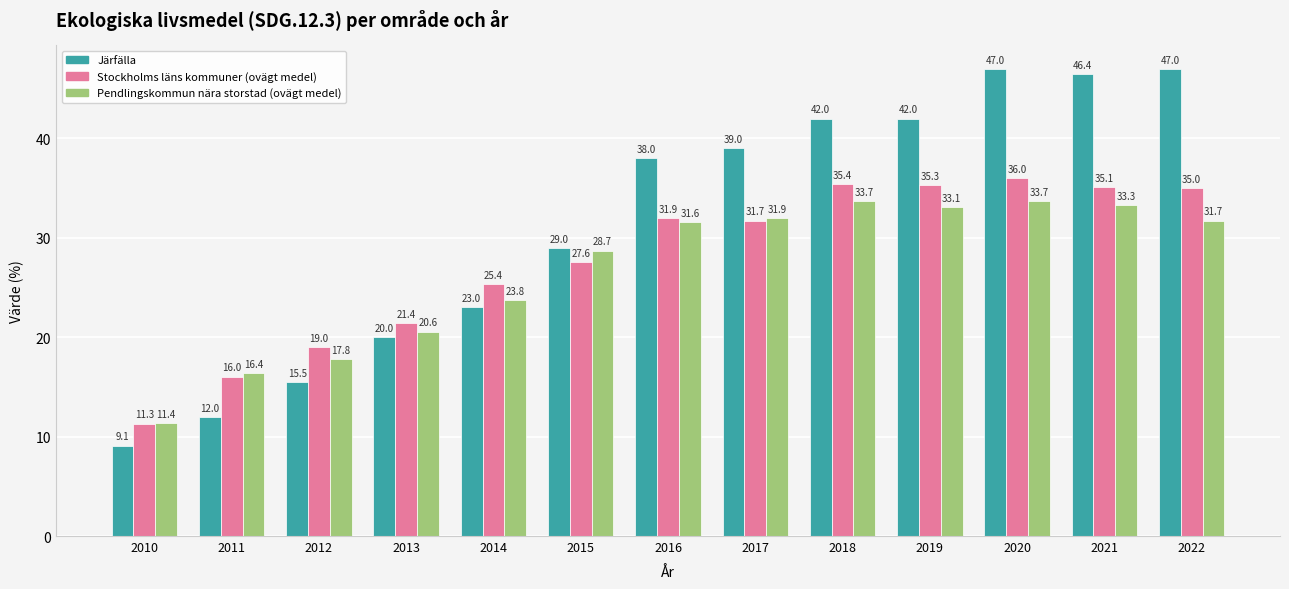

Is the value of Pendlingskommun nära storstad (ovägt medel) at 2021 greater than the value of Järfälla at 2019?

No